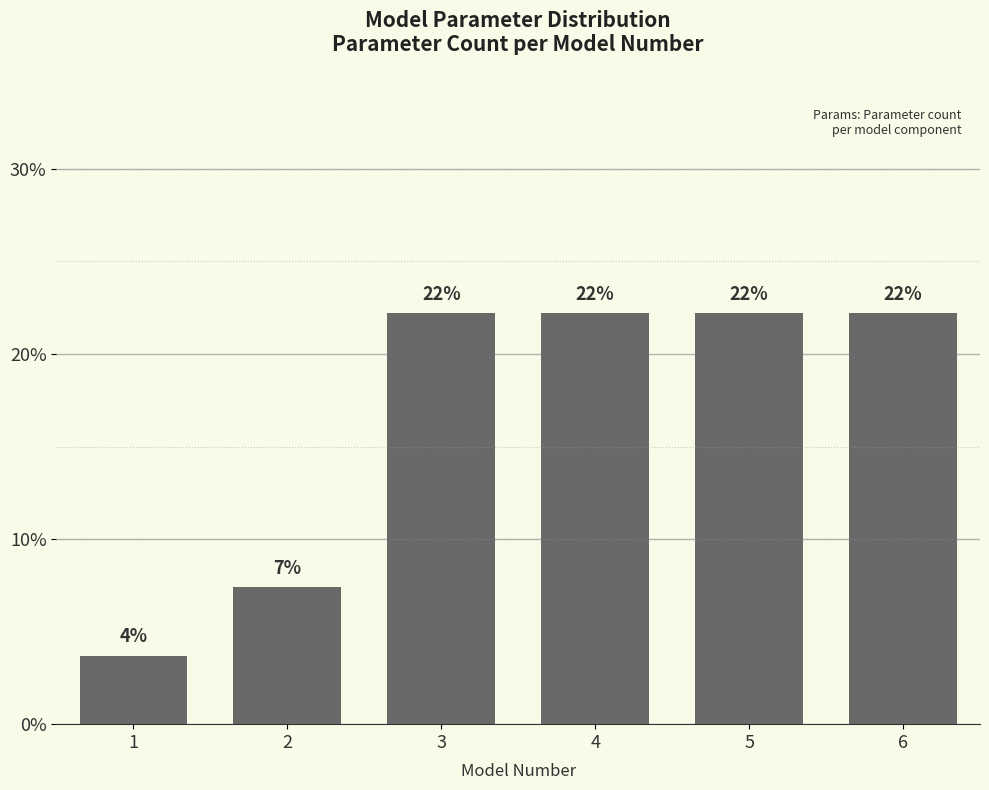

Are the bars horizontal?

No